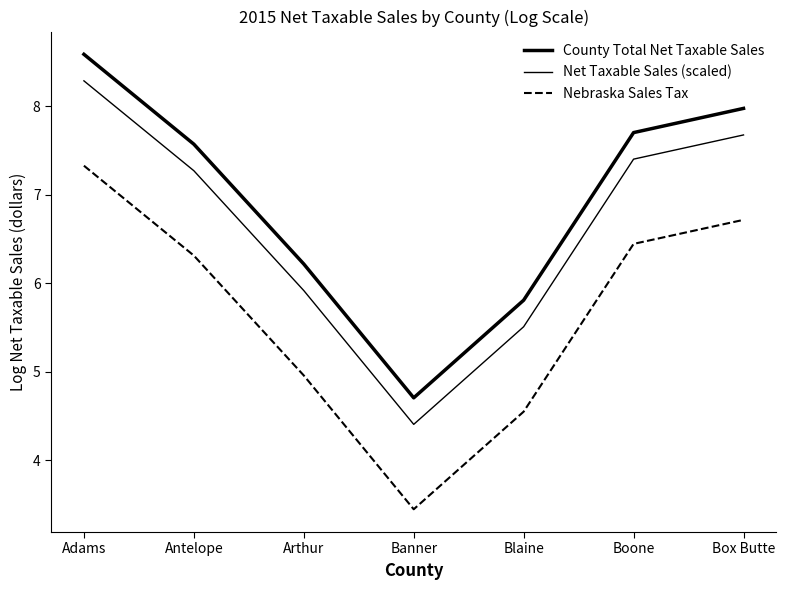

Reading right to left, extract all data points from this chart.

County Total Net Taxable Sales: Box Butte=8.0	Boone=7.7	Blaine=5.8	Banner=4.7	Arthur=6.2	Antelope=7.6	Adams=8.6
Net Taxable Sales (scaled): Box Butte=7.7	Boone=7.4	Blaine=5.5	Banner=4.4	Arthur=5.9	Antelope=7.3	Adams=8.3
Nebraska Sales Tax: Box Butte=6.7	Boone=6.4	Blaine=4.5	Banner=3.4	Arthur=5.0	Antelope=6.3	Adams=7.3